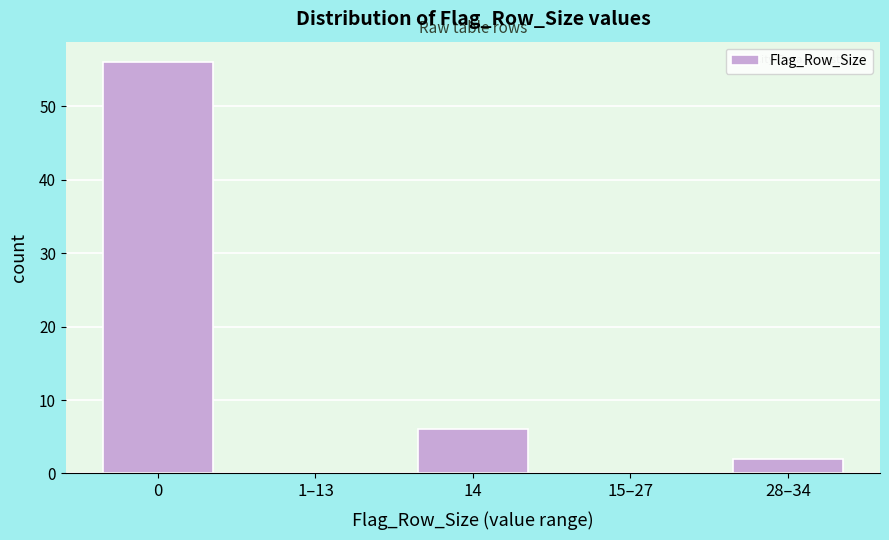

Reading right to left, transcribe all the data shown in this chart.

28–34=2	15–27=0	14=6	1–13=0	0=56